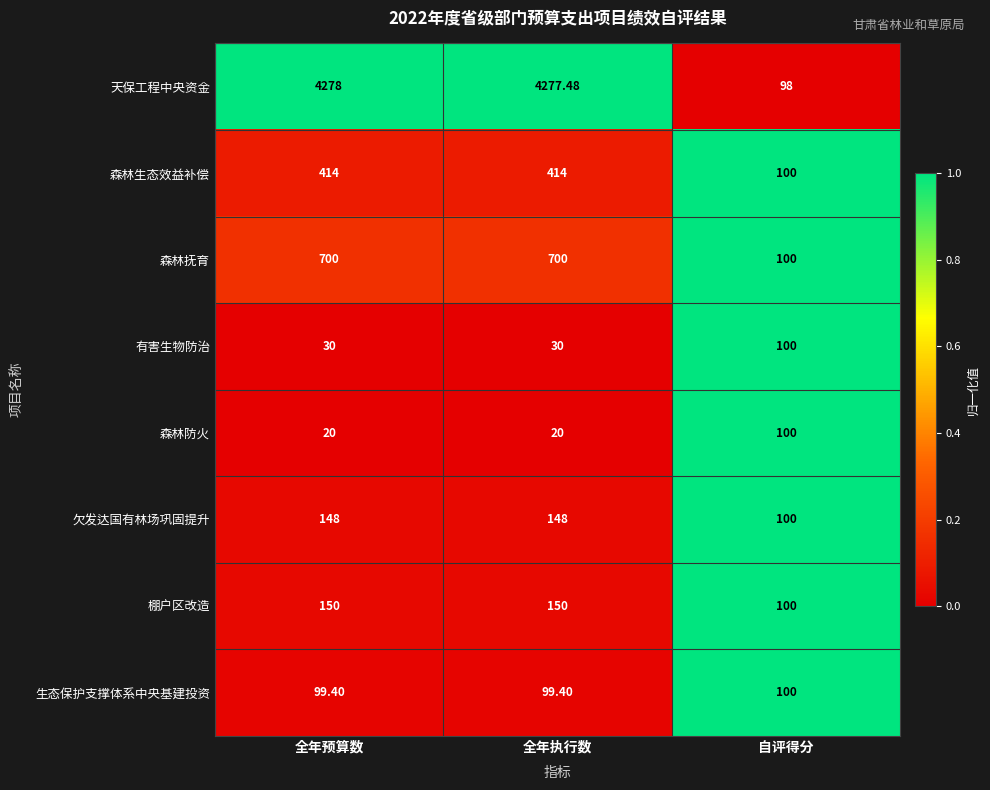

What is the total value across all series at 全年执行数?

5838.9